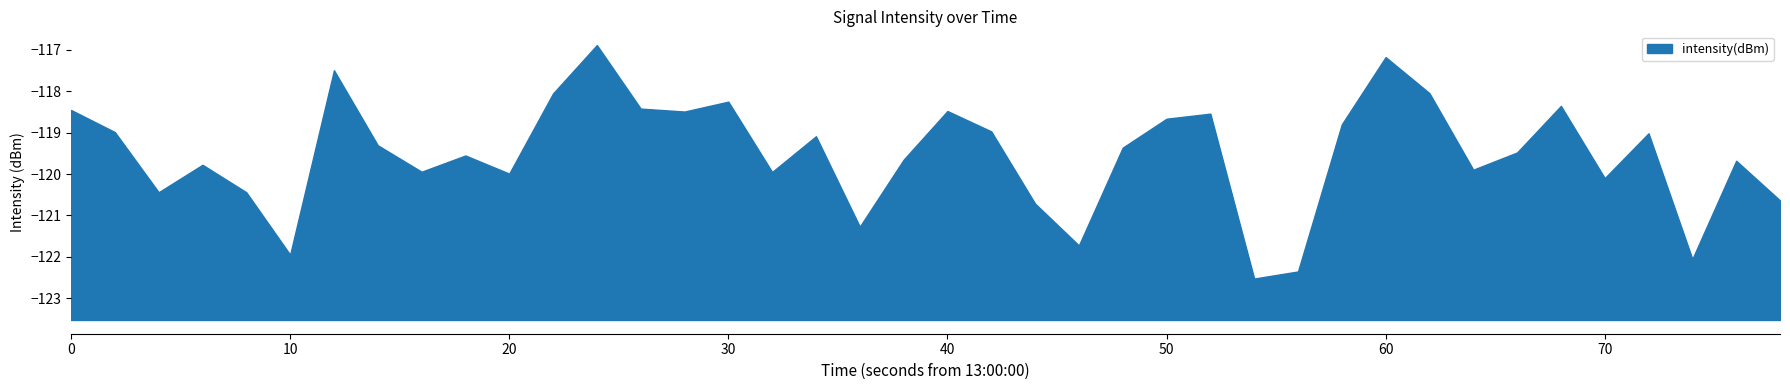

Reading left to right, transcribe all the data shown in this chart.

-118.5	-119.0	-120.4	-119.8	-120.4	-121.9	-117.5	-119.3	-119.9	-119.6	-120.0	-118.1	-116.9	-118.4	-118.5	-118.3	-120.0	-119.1	-121.3	-119.7	-118.5	-119.0	-120.7	-121.7	-119.4	-118.7	-118.5	-122.5	-122.4	-118.8	-117.2	-118.0	-119.9	-119.5	-118.4	-120.1	-119.0	-122.1	-119.7	-120.6